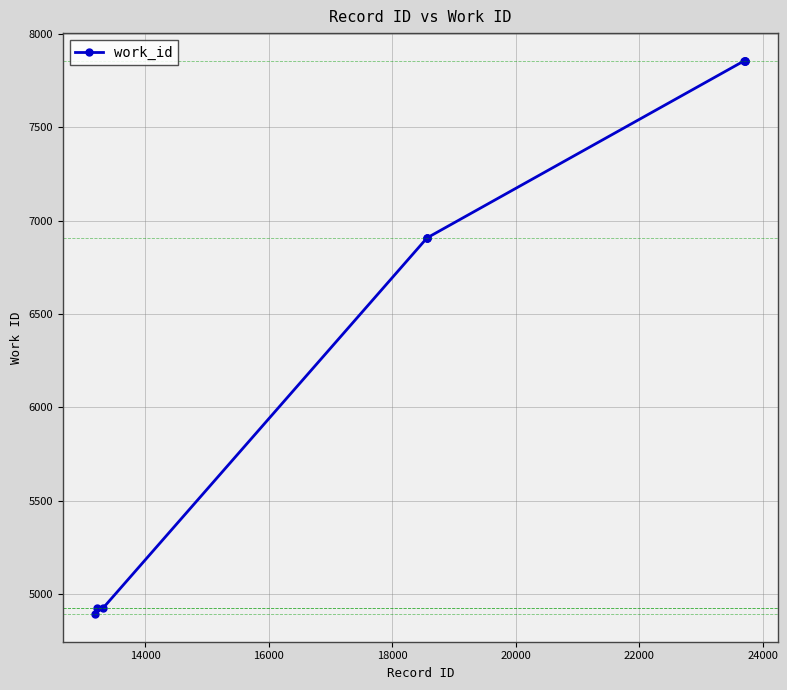

What is the average value?

6689